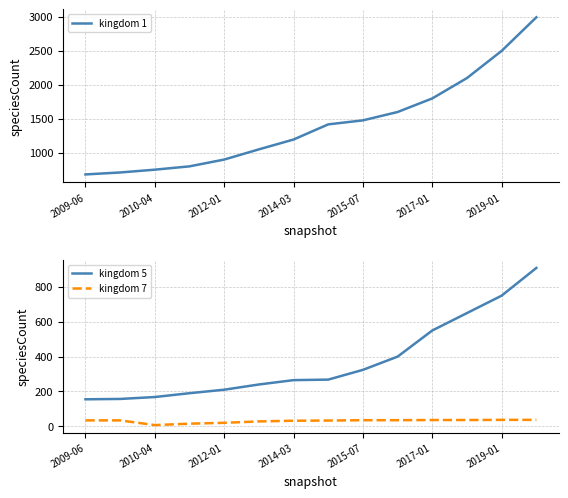

True or false: kingdom 1 and kingdom 5 intersect in this chart.

False